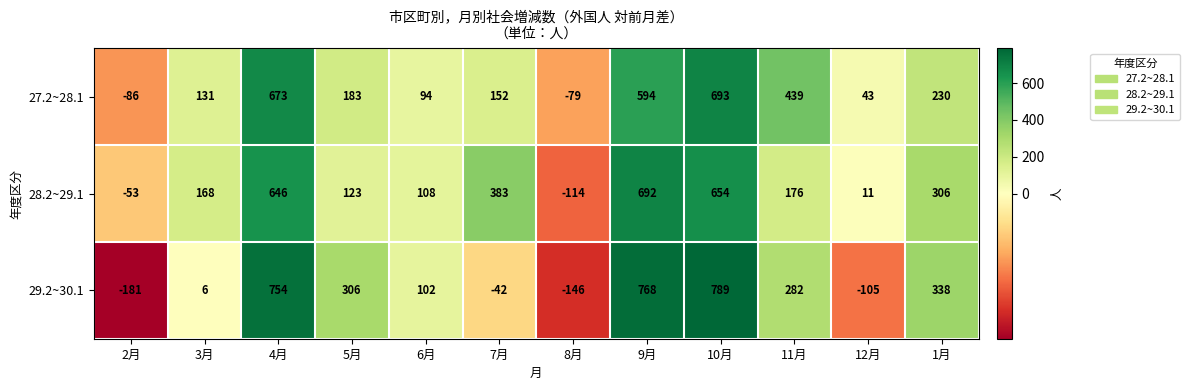

Which series changed the most between 4月 and 6月?

29.2~30.1